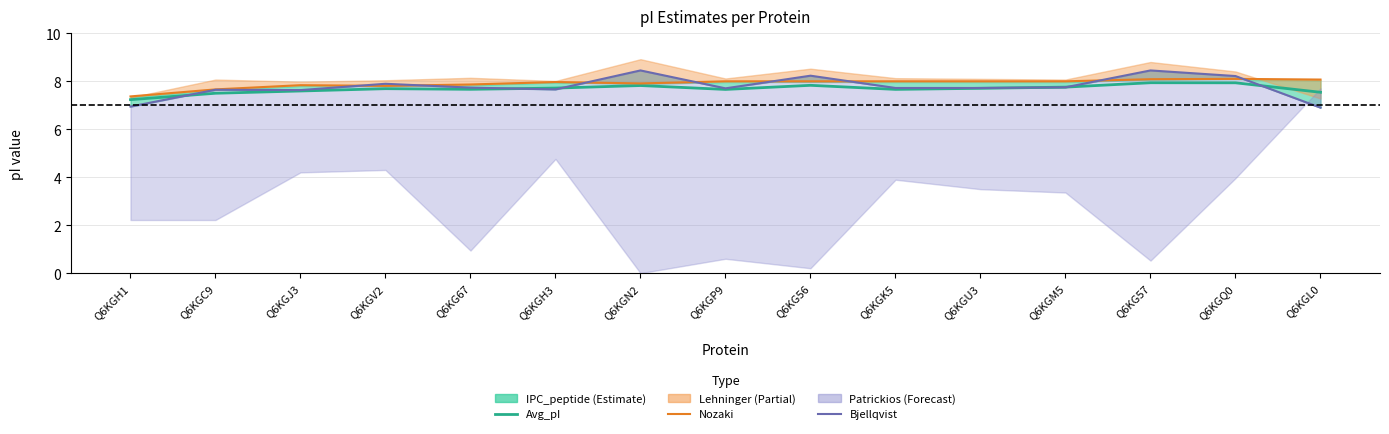

Does the chart display data point markers on the line(s)?

No